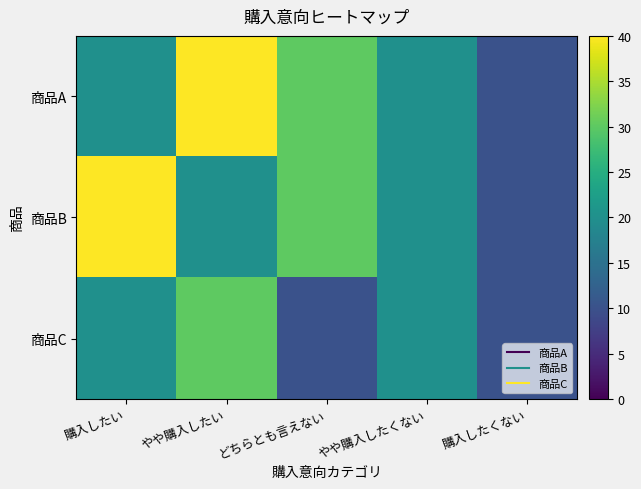

What is the spread (max minus min) of values at やや購入したい?

20